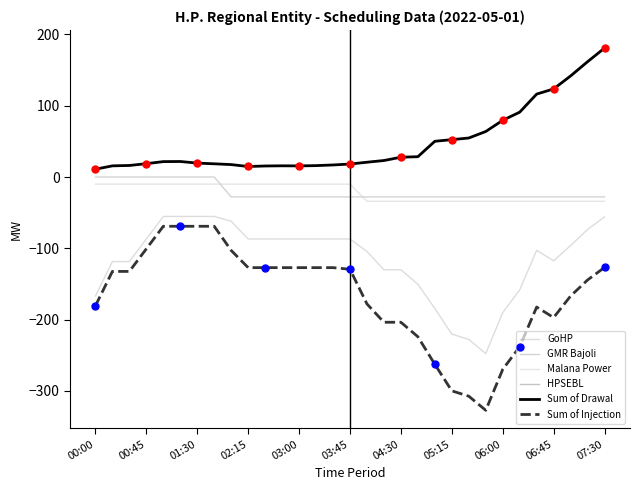

Is this an area chart (filled region under the line)?

No